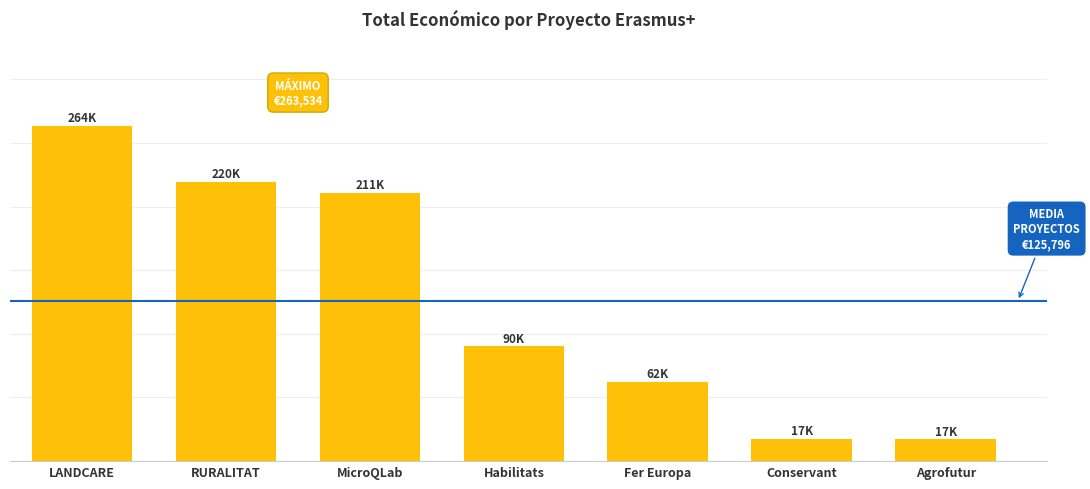

What is the label of the 1st bar from the left?

LANDCARE